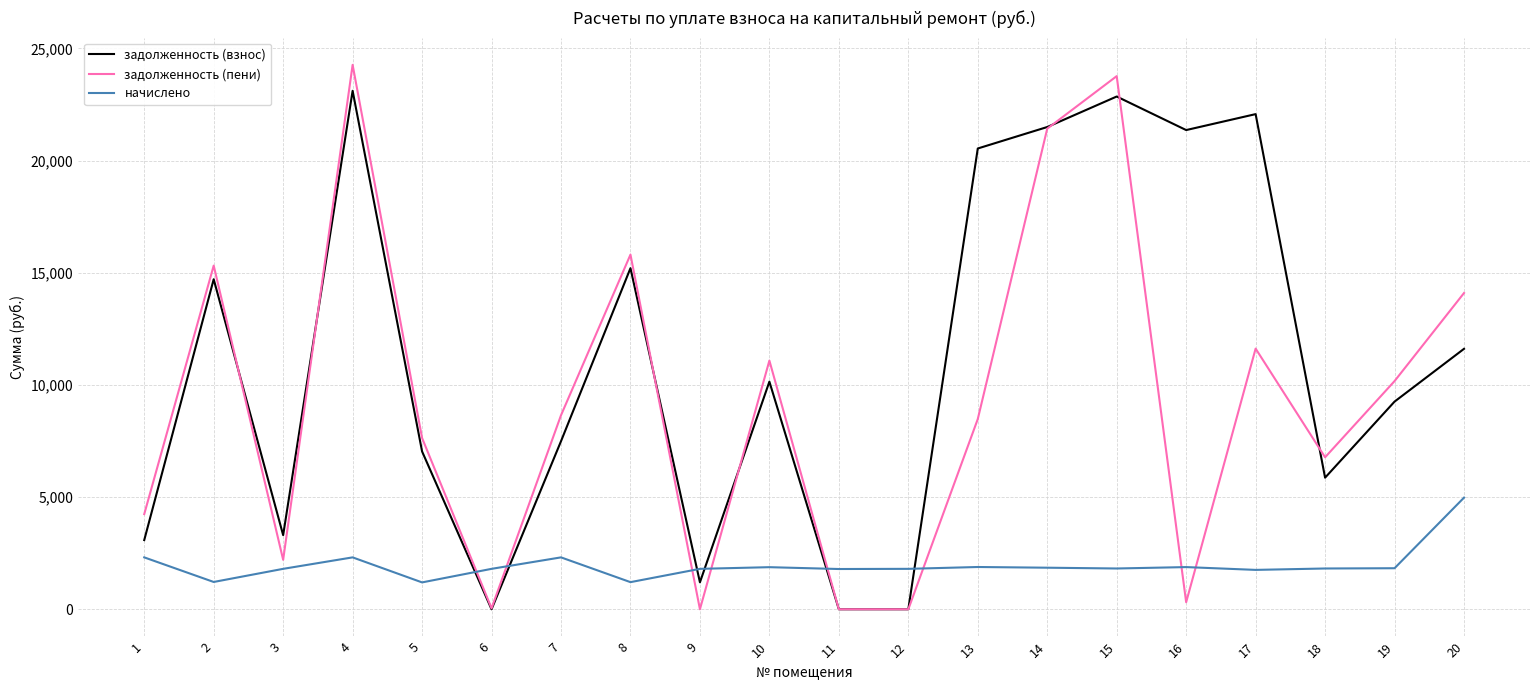

What is the highest value of the задолженность (взнос) series?

23106.8